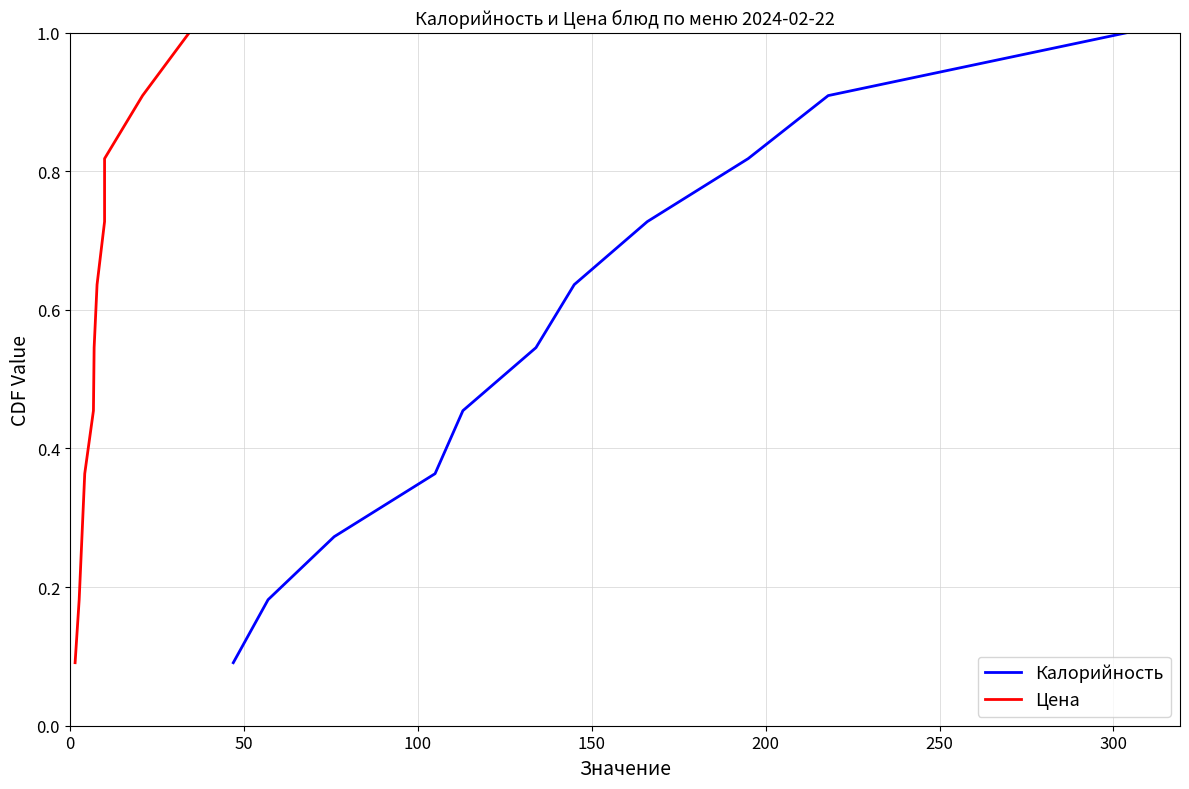

Rank the series by their maximum value, from highest to lowest.

Калорийность, Цена